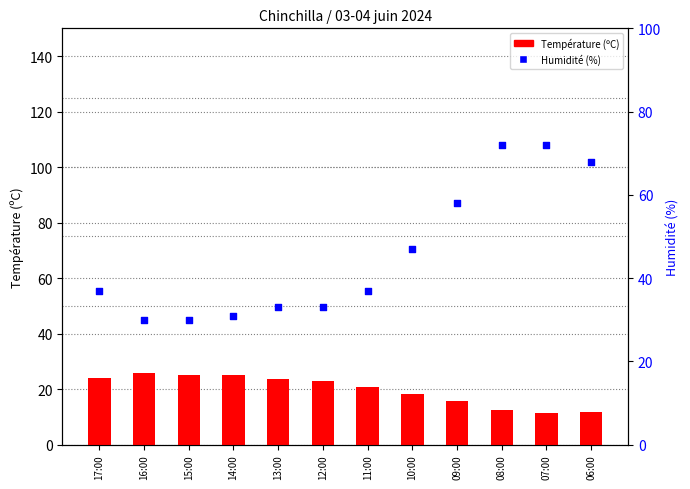

What are all the series names shown in the legend?

Température (ºC), Humidité (%)